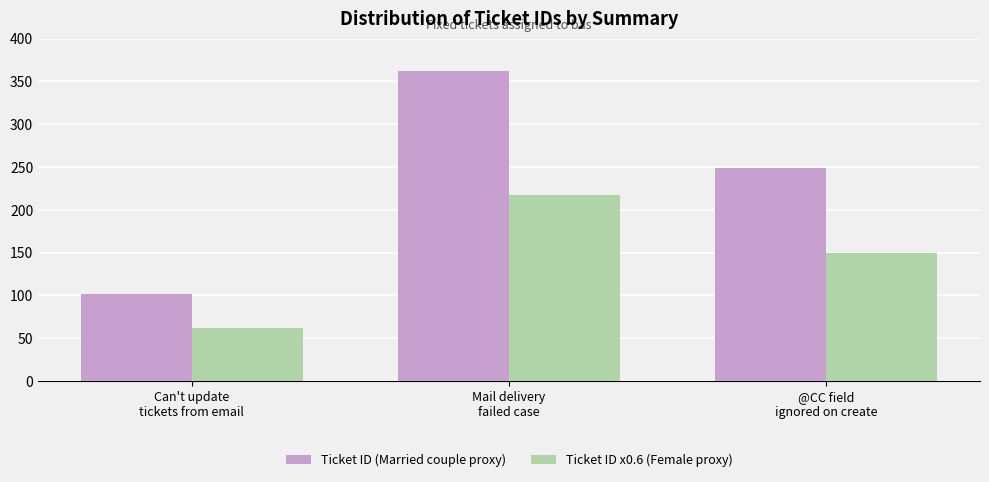

What position from the left is Can't update
tickets from email?

1